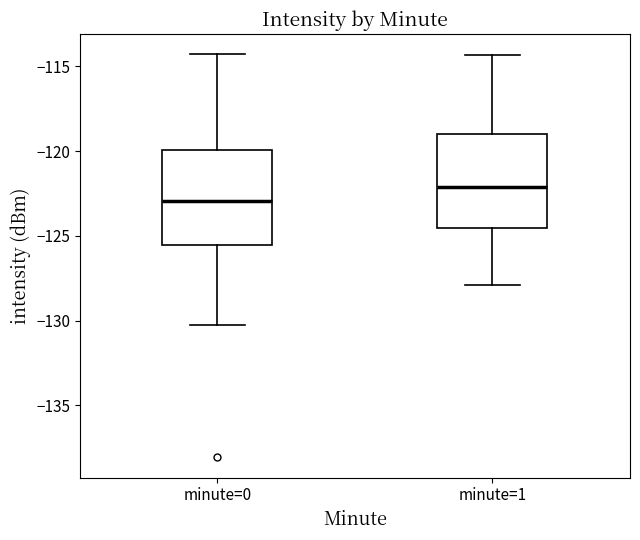

Where is the upper edge of the box for minute=0 on the y-axis? The values are not printed on the chart, so give them approximately, as read against the axis.

-120.0